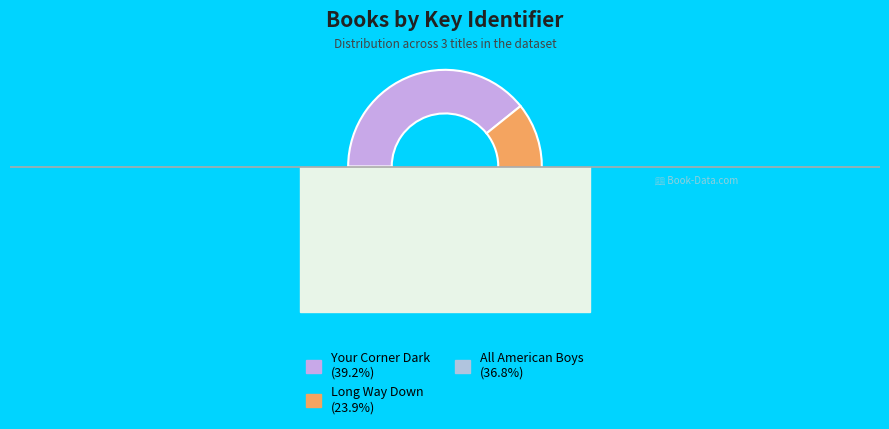

The Long Way Down slice represents 24% of the pie. True or false?

True